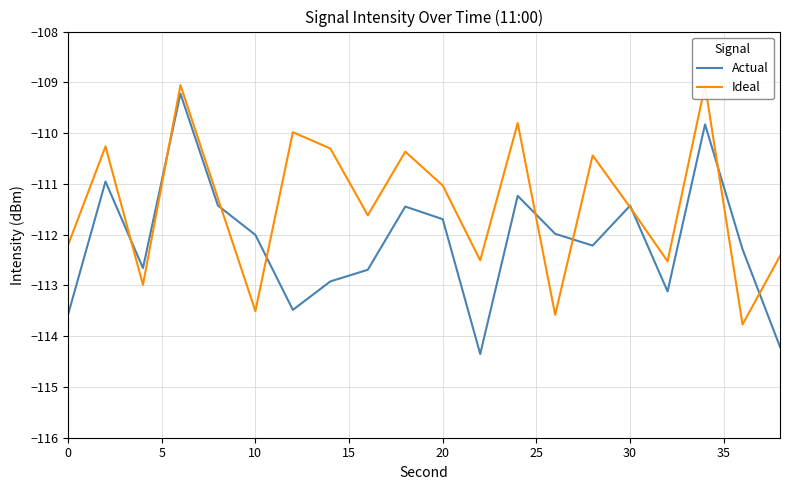

Does the chart have visible grid lines?

Yes